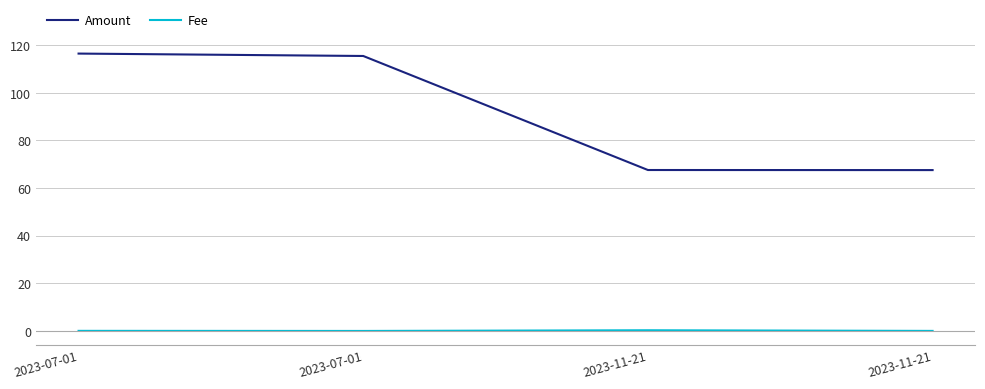

In Fee, how many points are lower than both neighbors (excluding endpoints)?

1